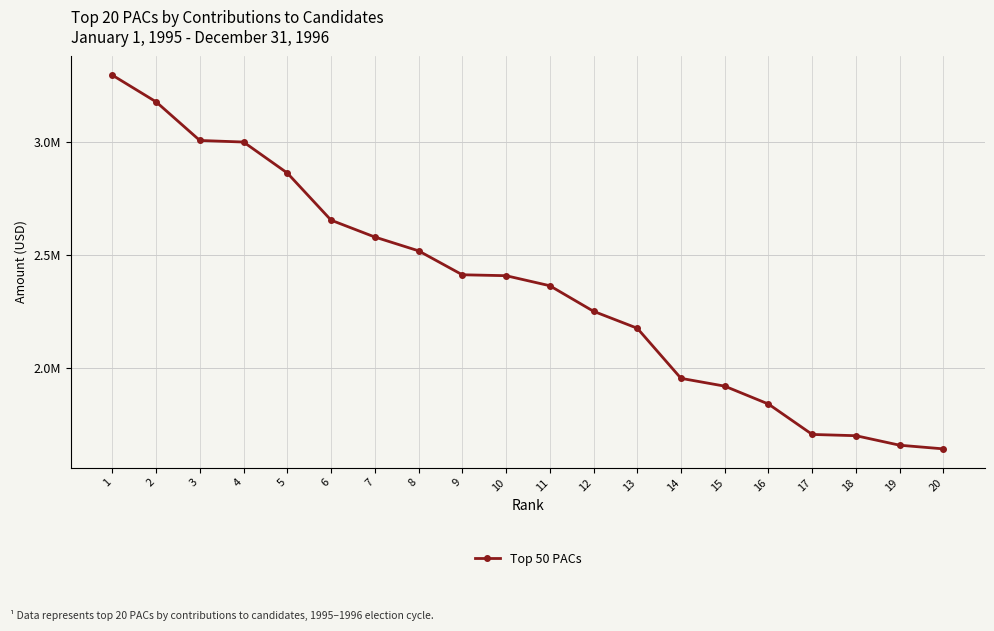

Does the chart display data point markers on the line(s)?

Yes